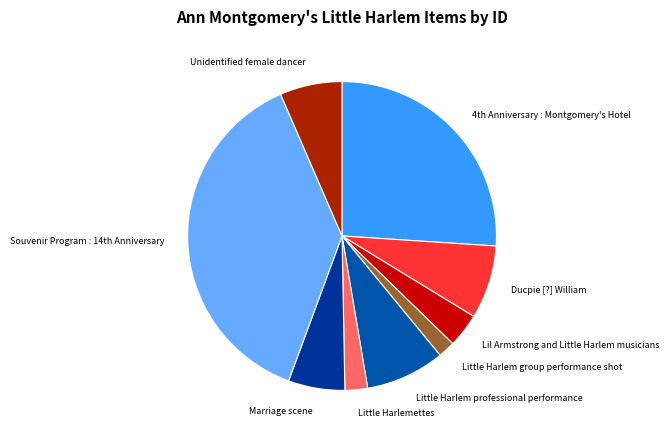

Do Little Harlem professional performance and Unidentified female dancer together represent more than half of the pie?

No